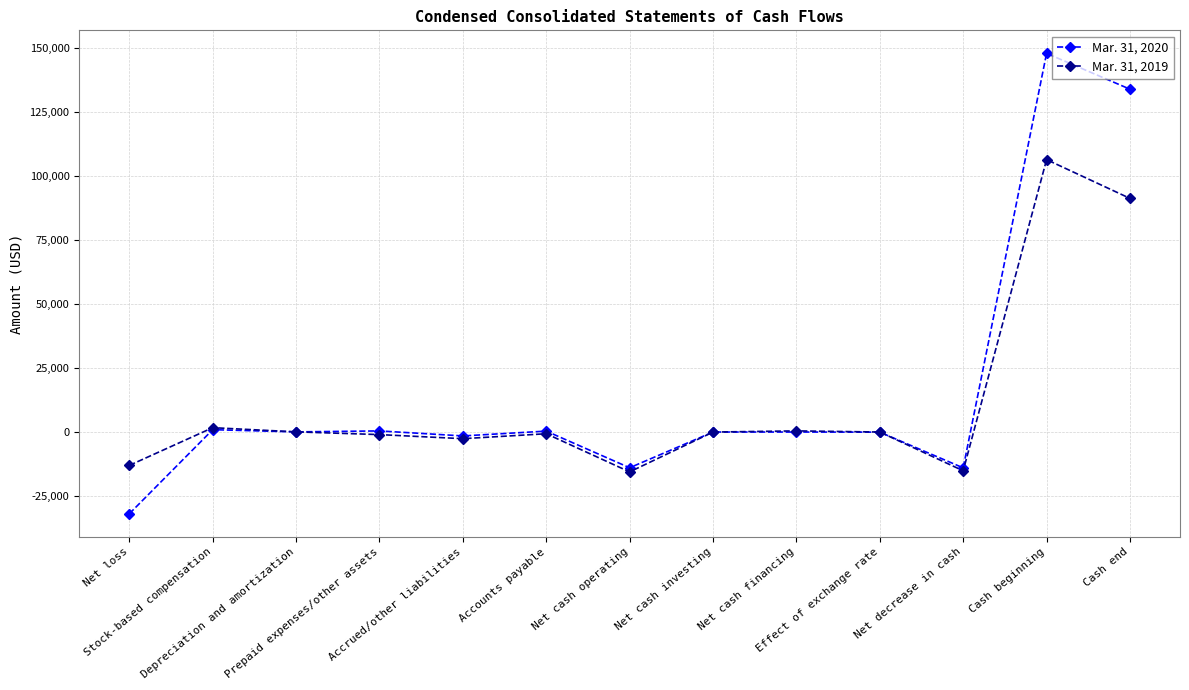

Rank the series by their average value, from highest to lowest.

Mar. 31, 2020, Mar. 31, 2019